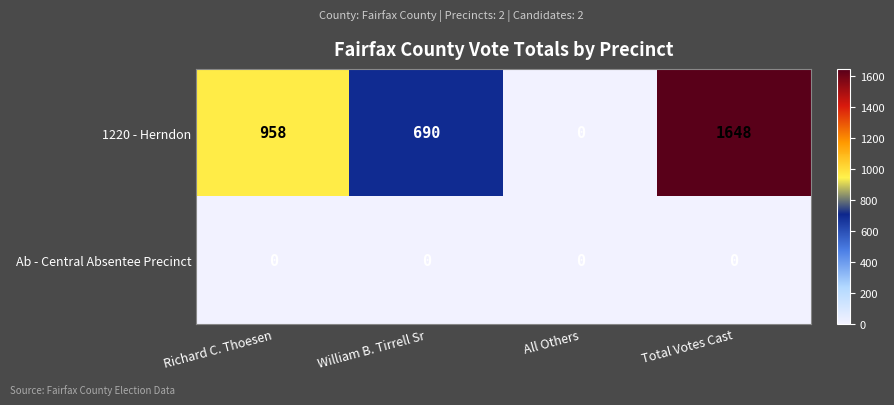

List the series in order of their peak value, highest first.

1220 - Herndon, Ab - Central Absentee Precinct